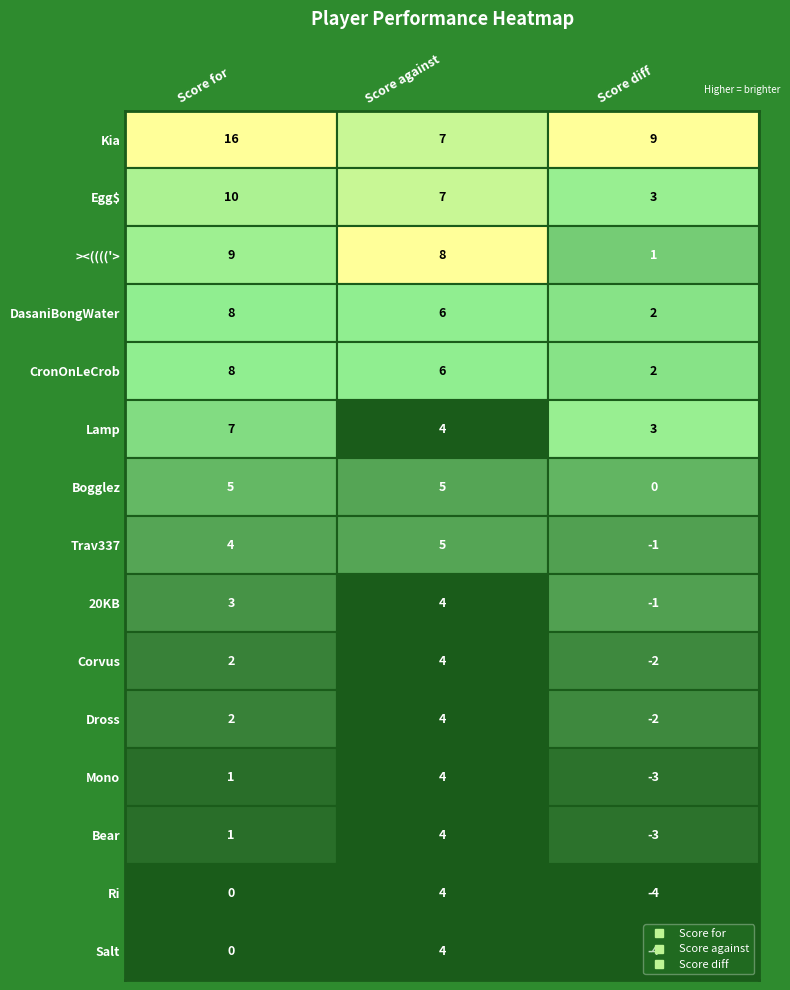

Reading left to right, what are all the values shown in this chart?

Kia: 16	7	9
Egg$: 10	7	3
><(((('>: 9	8	1
DasaniBongWater: 8	6	2
CronOnLeCrob: 8	6	2
Lamp: 7	4	3
Bogglez: 5	5	0
Trav337: 4	5	-1
20KB: 3	4	-1
Corvus: 2	4	-2
Dross: 2	4	-2
Mono: 1	4	-3
Bear: 1	4	-3
Ri: 0	4	-4
Salt: 0	4	-4